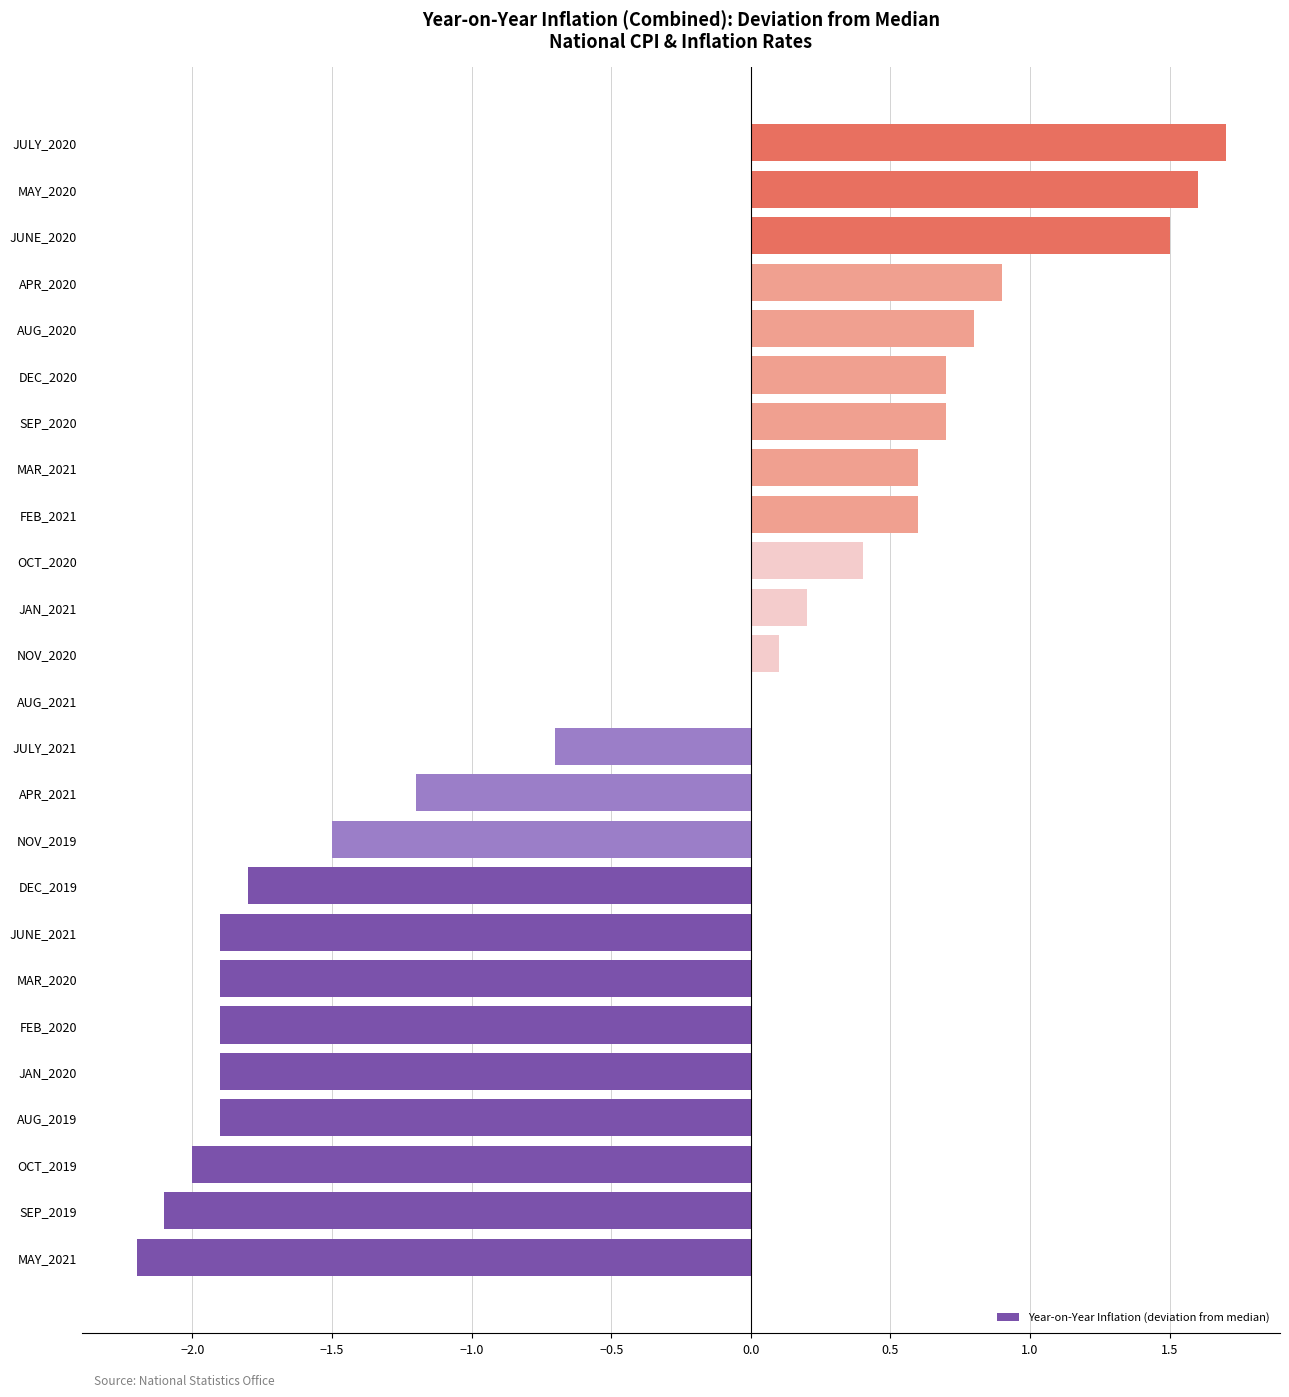

What is the sum of all values?

-11.2